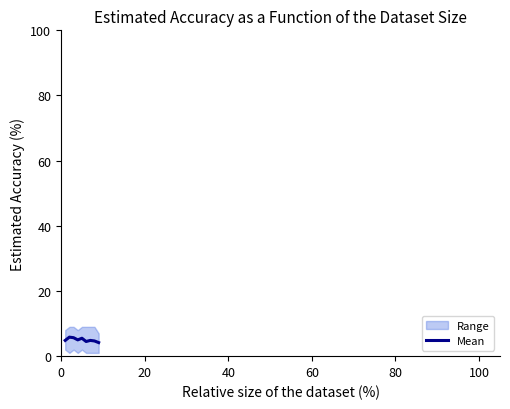

What is the minimum value for Mean?

4.2